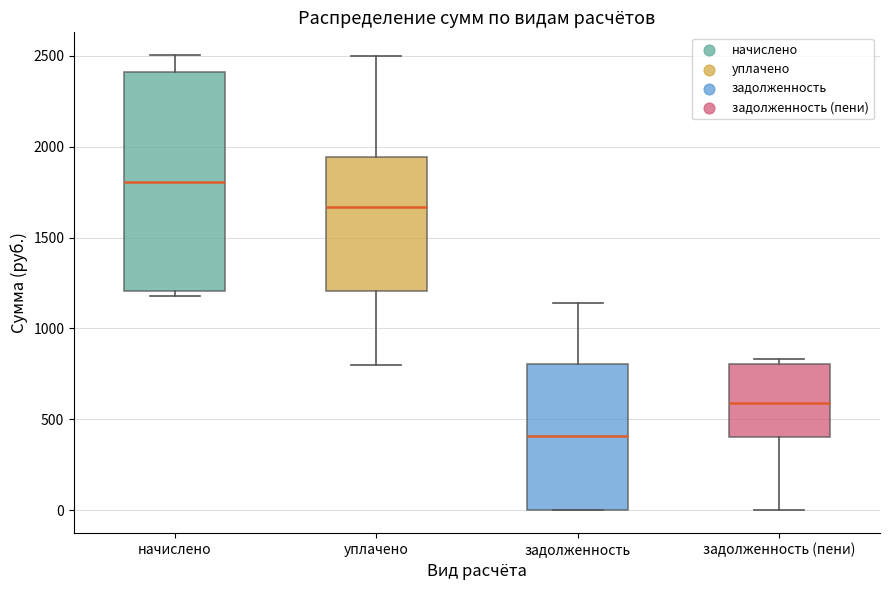

Reading left to right, transcribe this box plot: for each box, give where its median line is, the range the box spans, and where its two whiskers end, as read against the y-axis. The values are not printed on the chart, so give them approximately, as read against the axis.

начислено: median 1800, box 1200 to 2400, whiskers 1200 (just below the box's lower edge) to 2500
уплачено: median 1650, box 1200 to 1950, whiskers 800 to 2500
задолженность: median 400, box 0 to 800, whiskers 0 to 1150
задолженность (пени): median 600, box 400 to 800, whiskers 0 to 850